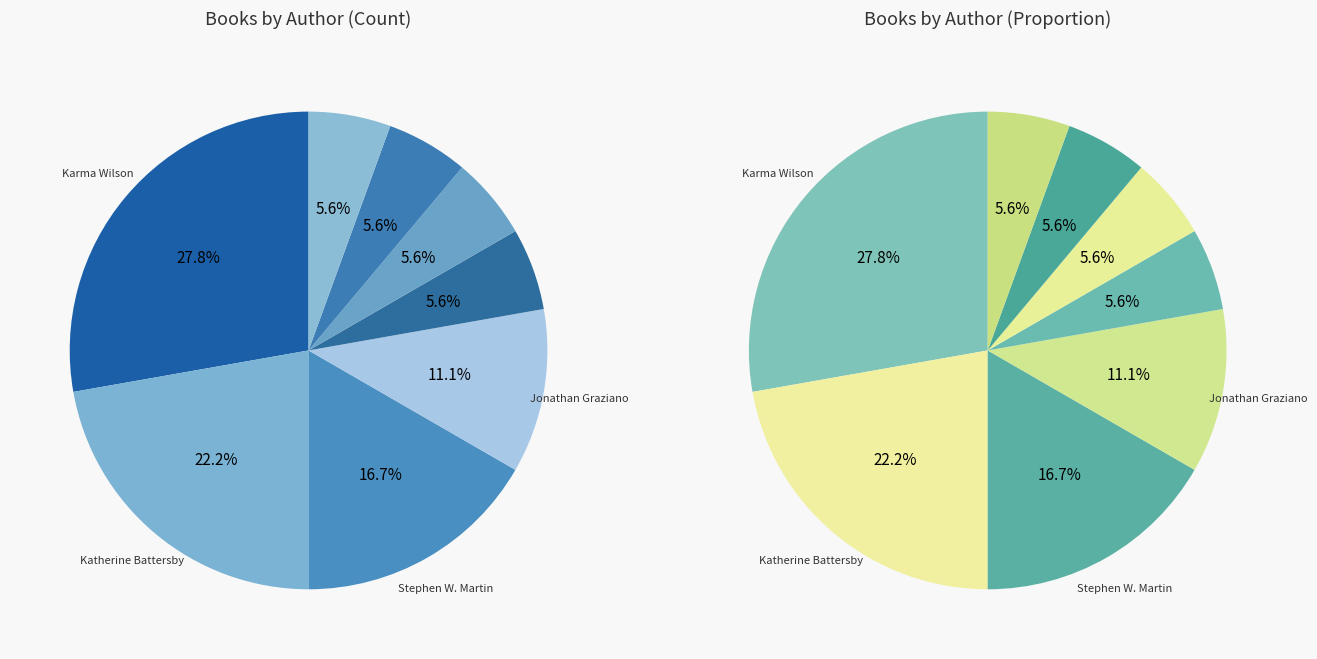

Which category has the smallest portion of the pie?

Ellen Potter (186074028)